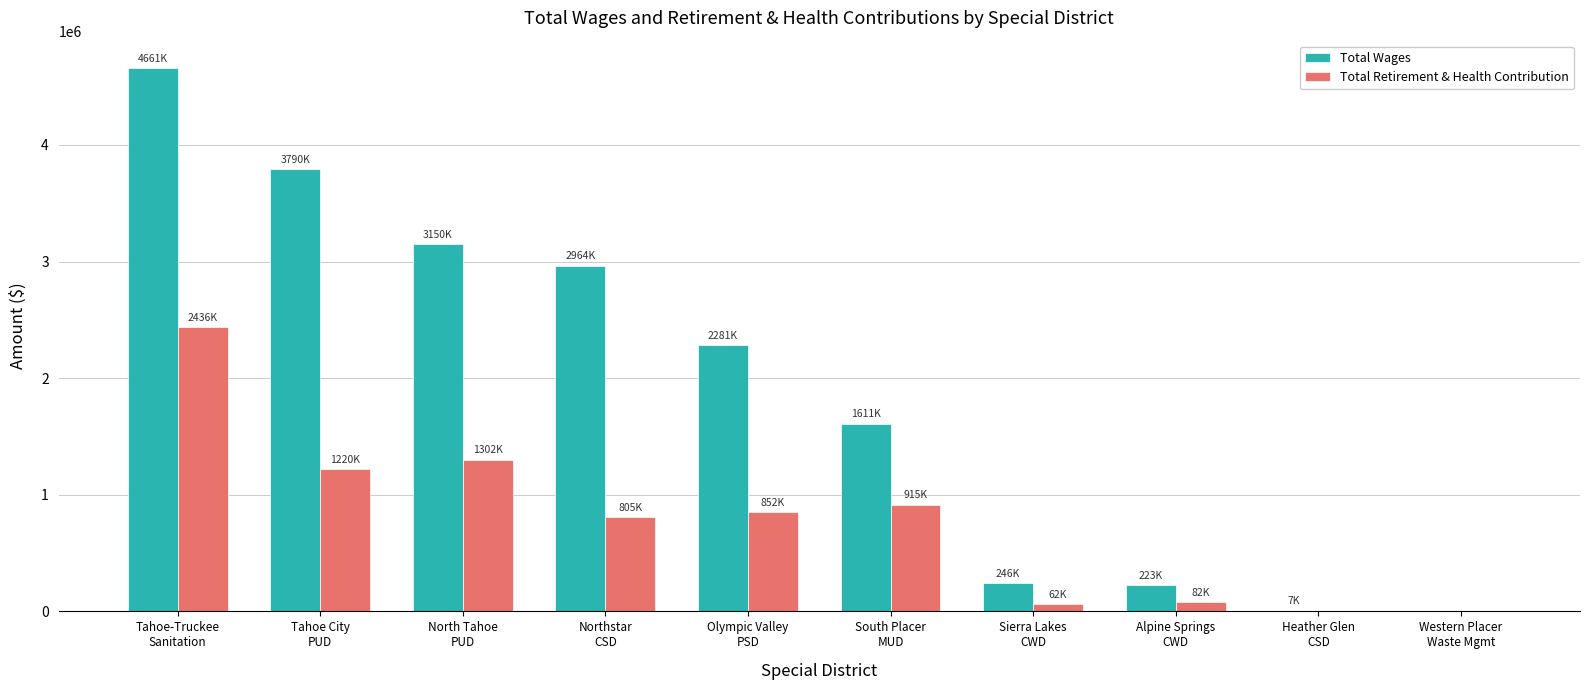

What is the sum of all Total Wages values?

18936957